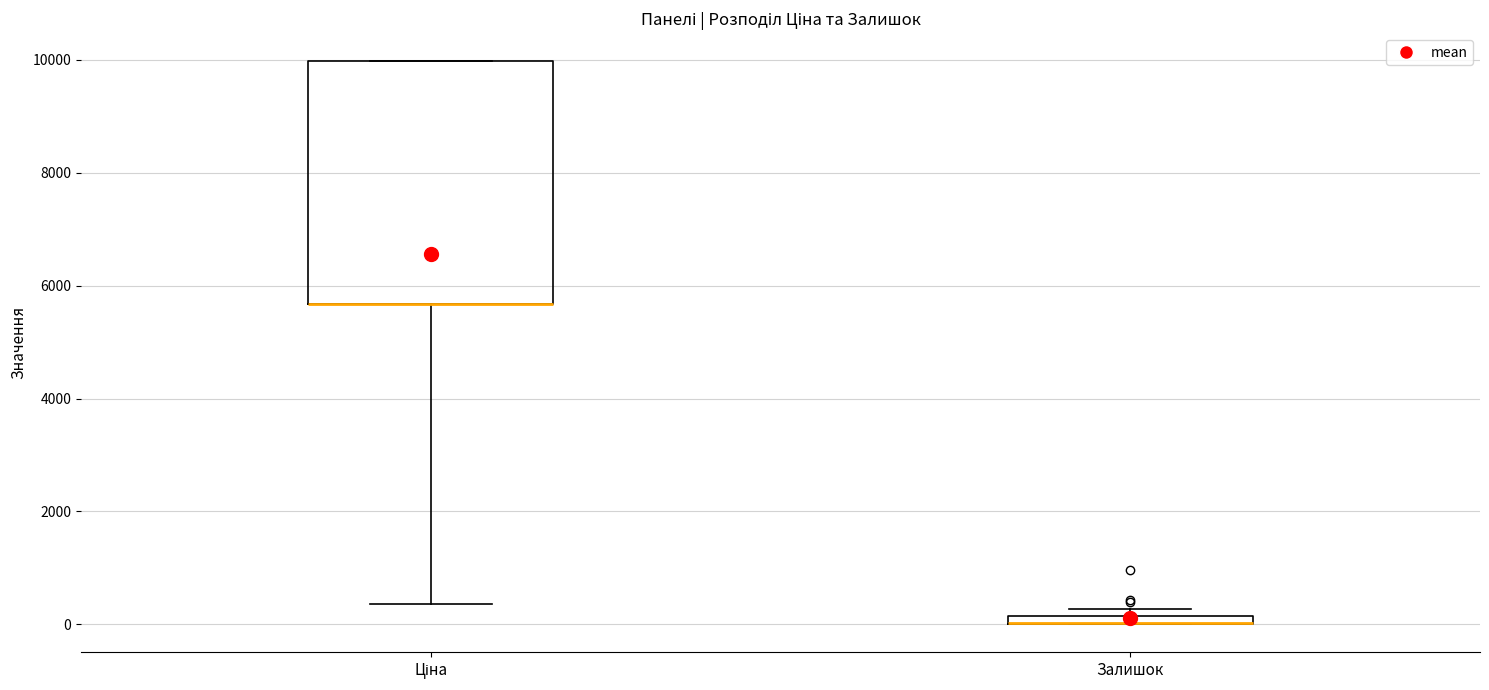

Where is the upper edge of the box for Ціна on the y-axis? The values are not printed on the chart, so give them approximately, as read against the axis.

10000